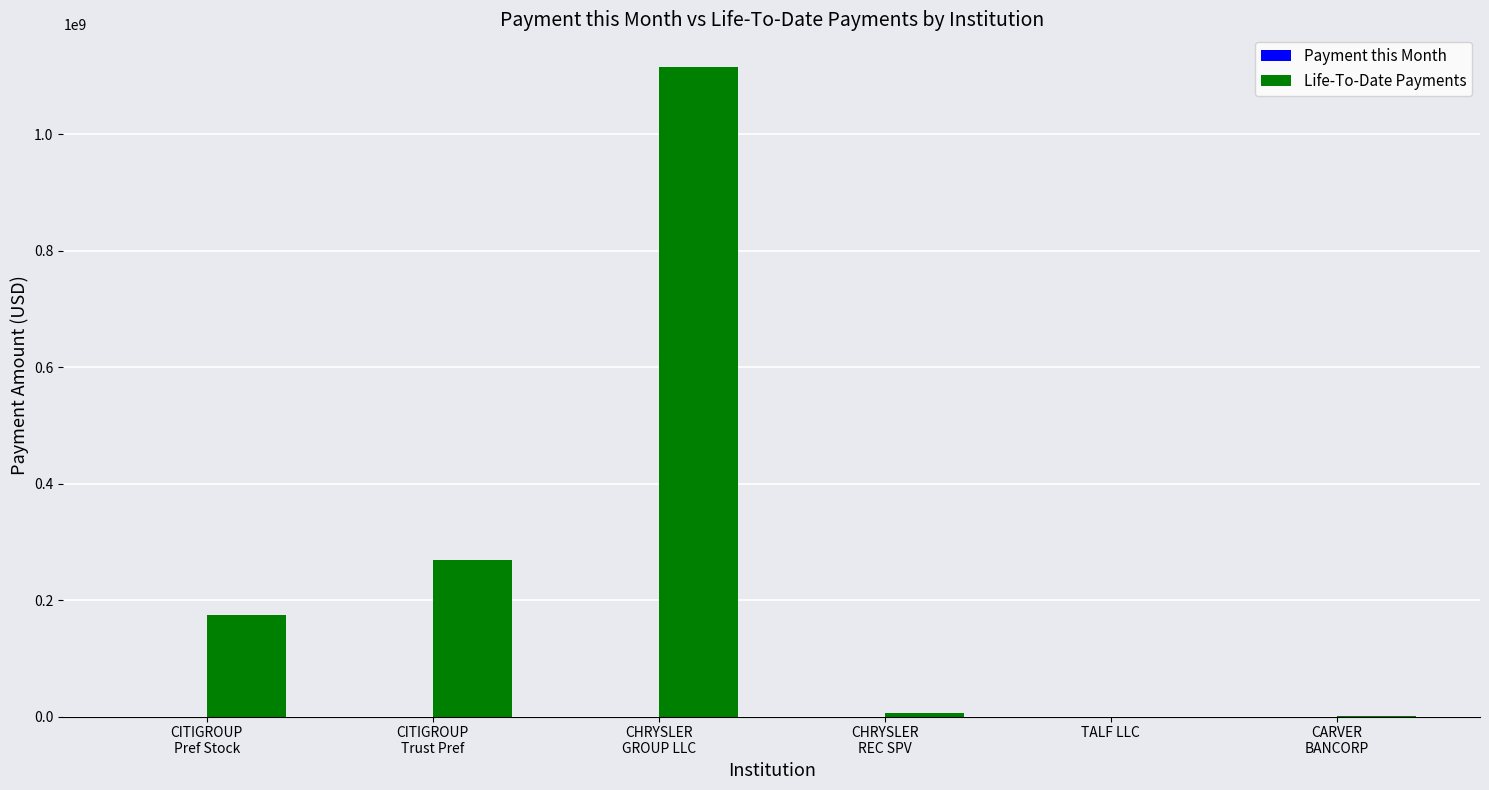

True or false: the data shows 0.0 at TALF LLC.

True